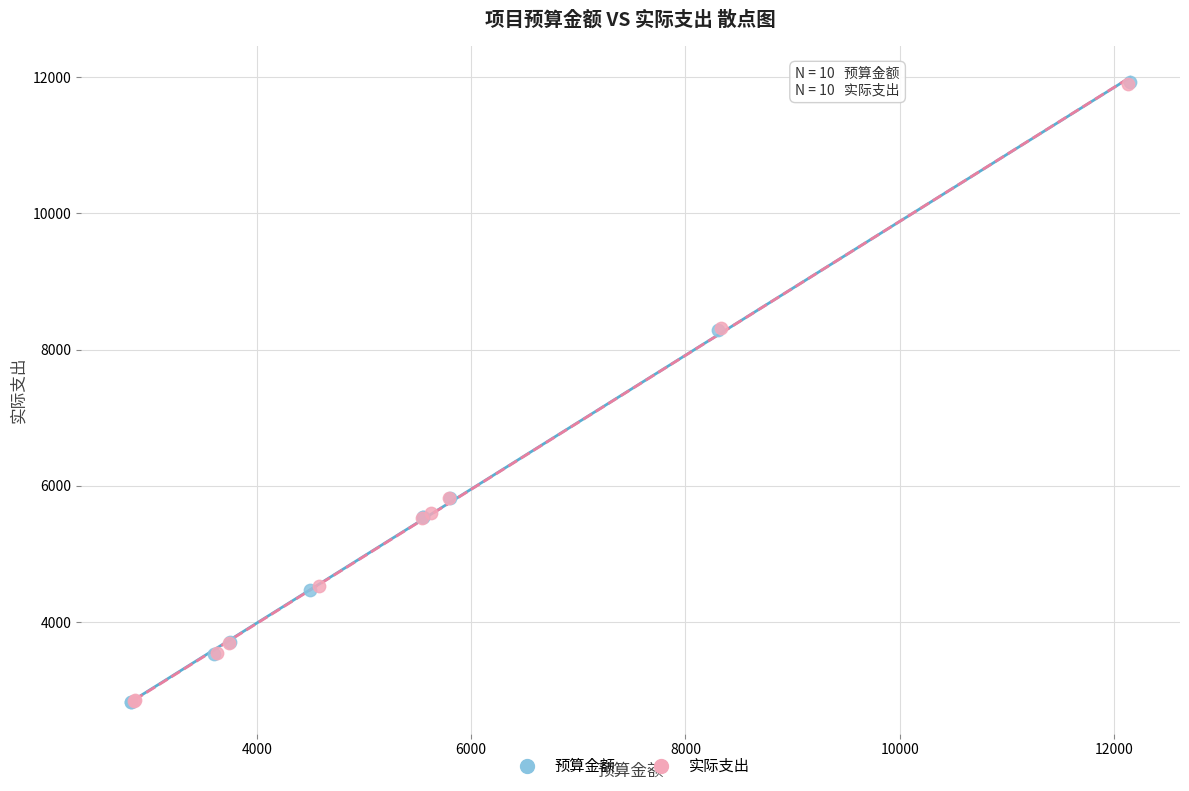

Which series has the largest Y range (max minus min)?

预算金额